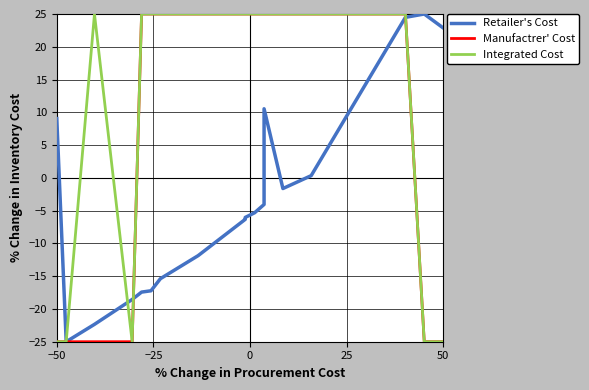

What is the sum of all Retailer's Cost values?

-58.9